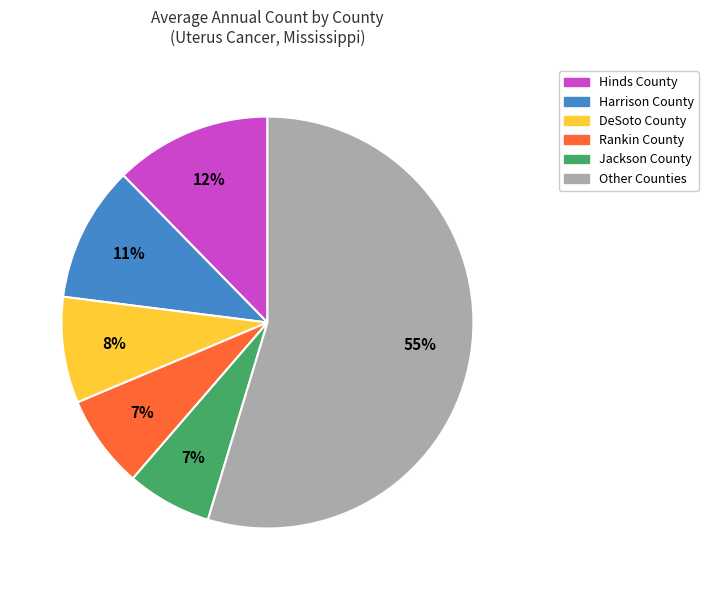

Count the number of slices in the pie.

6